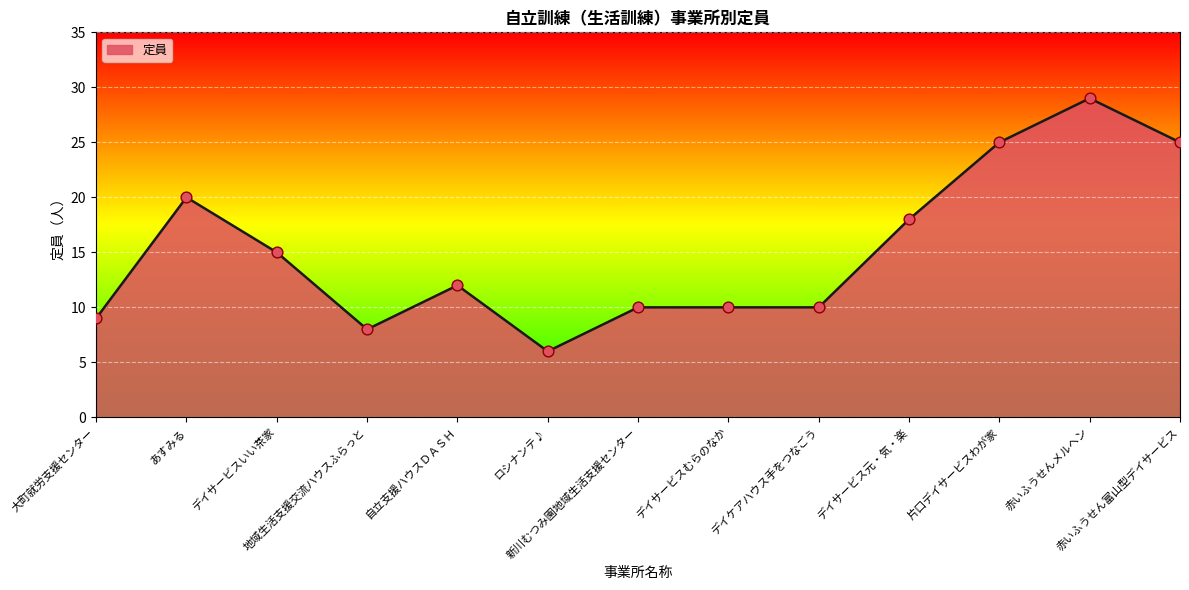

Which has a higher value, 片口デイサービスわが家 or あすみる?

片口デイサービスわが家